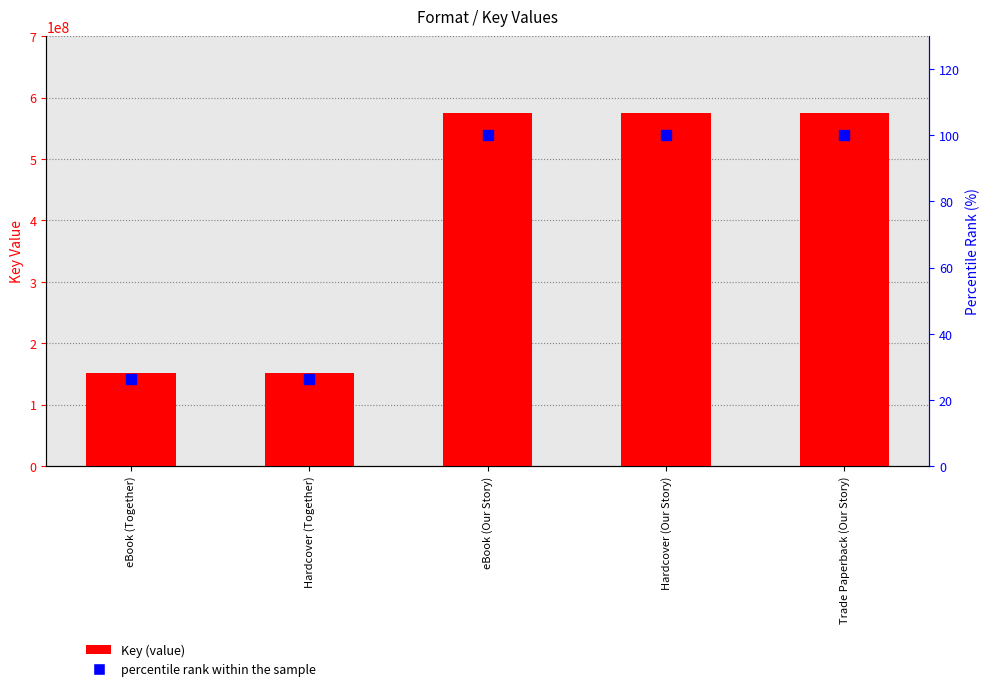

Which series has the largest total across all categories?

Key (value)